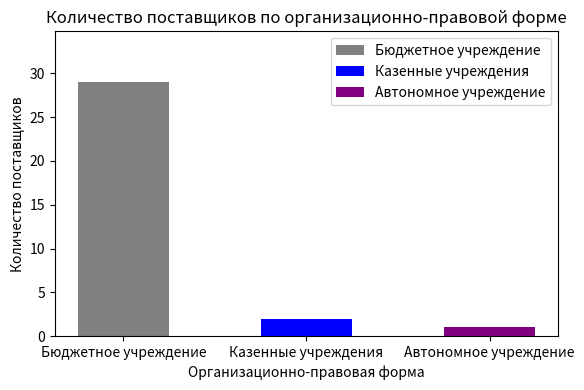

How many groups of bars are there?

3